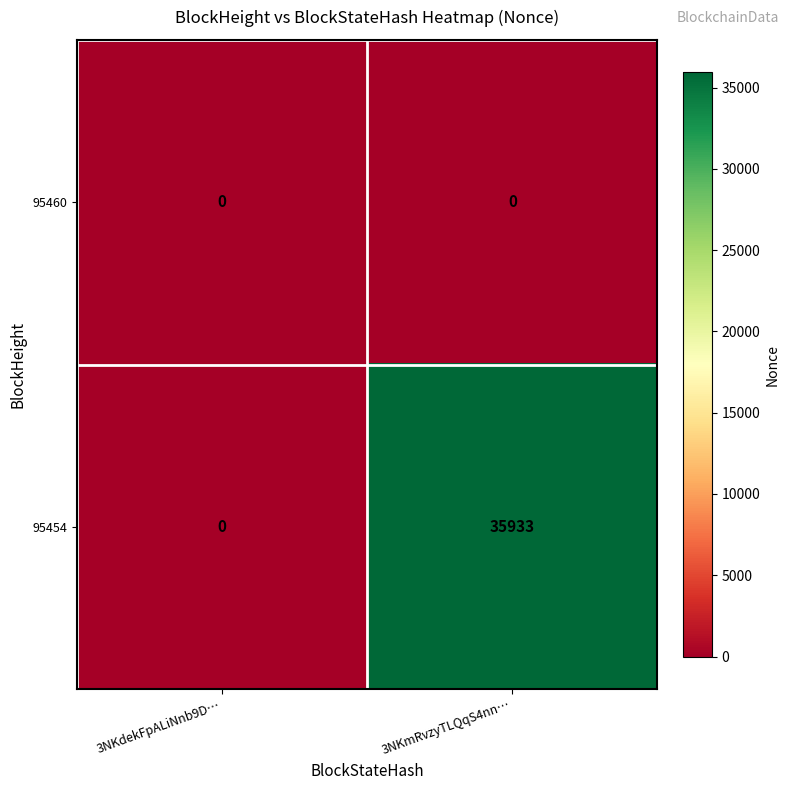

Which series has the widest spread of values?

95454